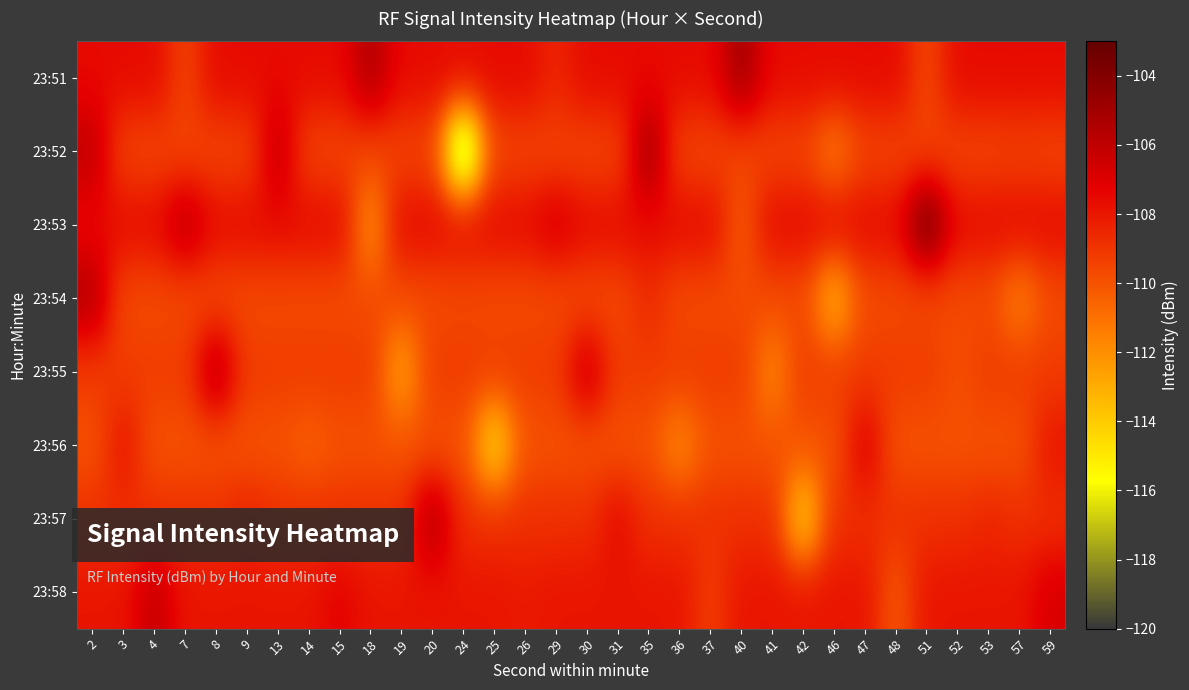

Reading left to right, what are all the values shown in this chart?

23:51: 2=-107.6	3=-107.6	4=-107.6	7=-109.5	8=-107.6	9=-107.6	13=-107.6	14=-107.6	15=-107.6	18=-105.4	19=-107.6	20=-107.6	24=-107.6	25=-107.6	26=-107.6	29=-108.5	30=-107.6	31=-107.6	35=-107.6	36=-107.6	37=-107.6	40=-105.0	41=-107.6	42=-107.6	46=-107.6	47=-107.6	48=-107.6	51=-109.6	52=-107.6	53=-107.6	57=-107.6	59=-107.6
23:52: 2=-106.0	3=-109.6	4=-109.6	7=-109.6	8=-109.6	9=-109.6	13=-106.1	14=-109.6	15=-109.6	18=-109.6	19=-109.6	20=-109.6	24=-119.6	25=-109.6	26=-109.6	29=-109.6	30=-109.6	31=-109.6	35=-104.8	36=-109.6	37=-109.6	40=-109.6	41=-109.6	42=-109.6	46=-111.4	47=-109.6	48=-109.6	51=-109.6	52=-109.6	53=-109.6	57=-109.4	59=-109.6
23:53: 2=-107.6	3=-107.6	4=-107.6	7=-105.8	8=-107.6	9=-107.6	13=-107.6	14=-107.6	15=-107.6	18=-112.2	19=-107.6	20=-107.6	24=-107.6	25=-107.6	26=-107.6	29=-106.7	30=-107.6	31=-107.6	35=-107.6	36=-107.6	37=-107.6	40=-110.2	41=-107.6	42=-107.6	46=-107.6	47=-107.6	48=-107.6	51=-103.2	52=-107.6	53=-107.6	57=-107.6	59=-107.6
23:54: 2=-105.5	3=-109.7	4=-109.7	7=-109.7	8=-109.7	9=-109.7	13=-109.7	14=-109.7	15=-109.7	18=-109.7	19=-109.7	20=-109.7	24=-109.7	25=-109.7	26=-109.7	29=-109.7	30=-109.7	31=-109.7	35=-108.7	36=-109.7	37=-109.7	40=-109.7	41=-109.7	42=-109.7	46=-113.4	47=-109.7	48=-109.7	51=-109.7	52=-109.7	53=-109.7	57=-111.5	59=-109.7
23:55: 2=-109.3	3=-109.3	4=-109.3	7=-109.3	8=-105.5	9=-109.3	13=-109.3	14=-109.3	15=-109.3	18=-109.3	19=-112.7	20=-109.3	24=-109.3	25=-109.3	26=-109.3	29=-109.3	30=-106.4	31=-109.3	35=-109.3	36=-109.3	37=-109.3	40=-109.3	41=-111.8	42=-109.3	46=-109.3	47=-109.3	48=-109.3	51=-109.3	52=-109.9	53=-109.3	57=-109.3	59=-109.3
23:56: 2=-110.0	3=-107.9	4=-110.0	7=-110.0	8=-110.0	9=-110.0	13=-110.0	14=-110.5	15=-110.0	18=-110.0	19=-110.0	20=-110.0	24=-110.0	25=-114.8	26=-110.0	29=-110.0	30=-110.0	31=-110.0	35=-110.0	36=-111.8	37=-110.0	40=-110.0	41=-110.0	42=-110.0	46=-110.0	47=-107.0	48=-110.0	51=-110.0	52=-110.0	53=-110.0	57=-110.0	59=-107.9
23:57: 2=-108.9	3=-108.9	4=-108.9	7=-108.9	8=-108.9	9=-108.4	13=-108.9	14=-108.9	15=-108.9	18=-108.9	19=-108.9	20=-105.4	24=-108.9	25=-108.9	26=-108.9	29=-108.9	30=-108.9	31=-107.6	35=-108.9	36=-108.9	37=-108.9	40=-108.9	41=-108.9	42=-114.4	46=-108.9	47=-108.9	48=-108.9	51=-108.9	52=-108.9	53=-108.5	57=-108.9	59=-108.9
23:58: 2=-108.0	3=-108.0	4=-106.1	7=-108.0	8=-108.0	9=-108.0	13=-108.0	14=-108.0	15=-107.3	18=-108.0	19=-108.0	20=-108.0	24=-108.0	25=-108.0	26=-108.1	29=-108.0	30=-108.0	31=-108.0	35=-108.0	36=-108.0	37=-109.3	40=-108.0	41=-108.0	42=-108.0	46=-108.0	47=-108.0	48=-110.2	51=-108.0	52=-108.0	53=-108.0	57=-108.0	59=-106.8